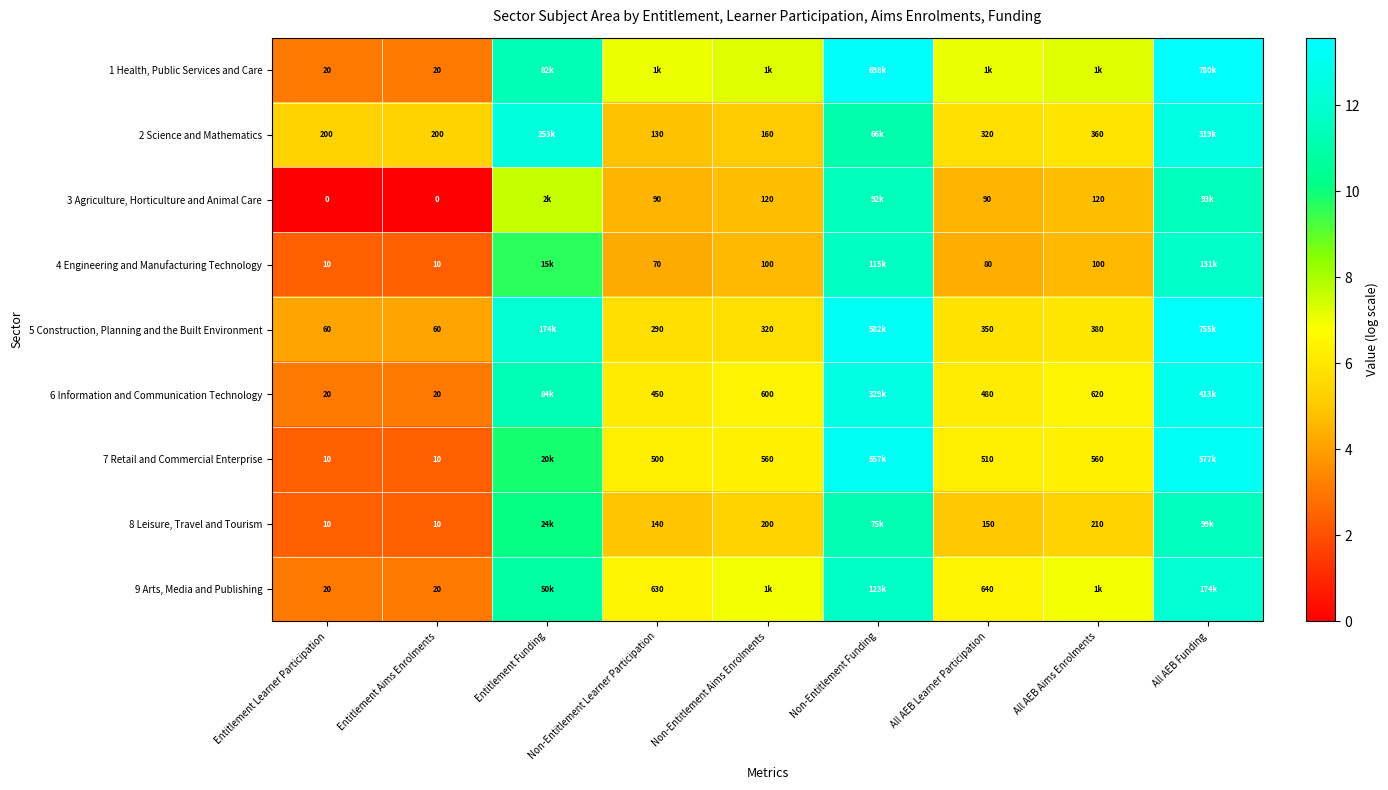

True or false: 6 Information and Communication Technology has a value of 17.4 at Non-Entitlement Funding.

False